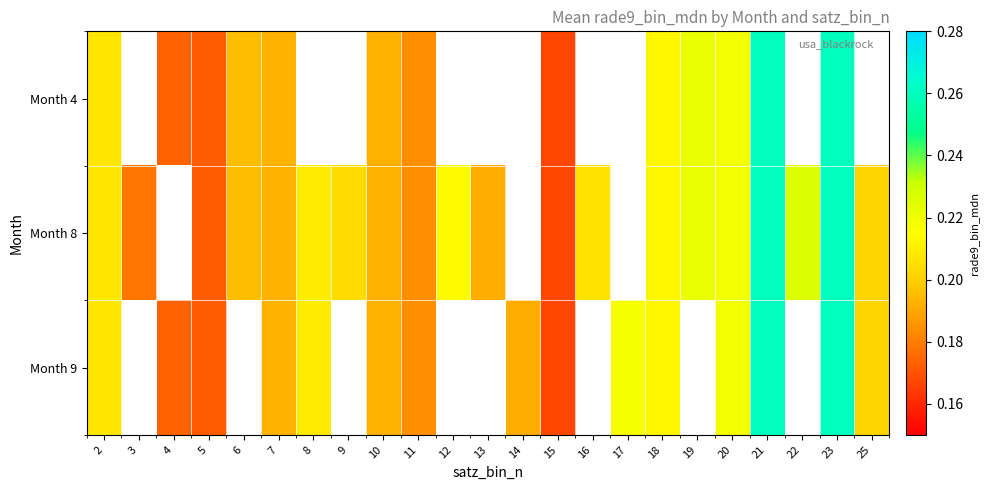

Between 6 and 9, which series saw the biggest shift?

Month 8